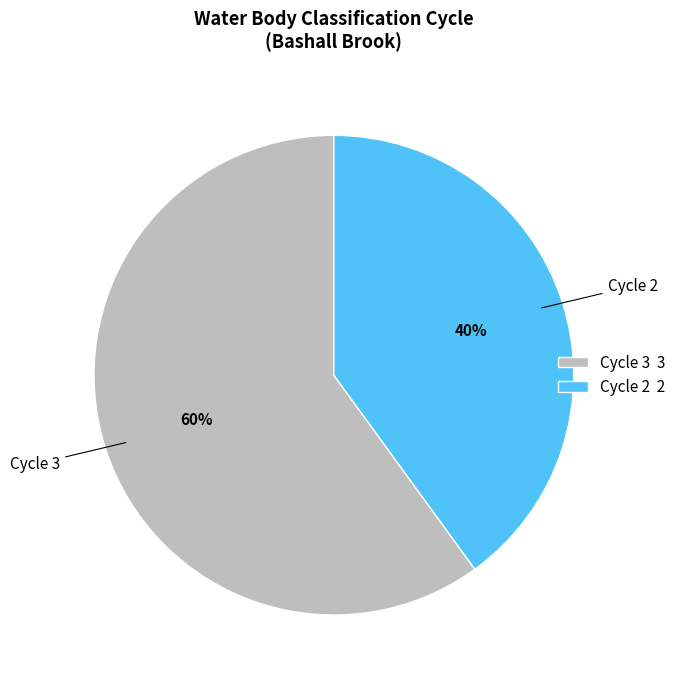

What is the largest slice in the pie chart?

Cycle 3